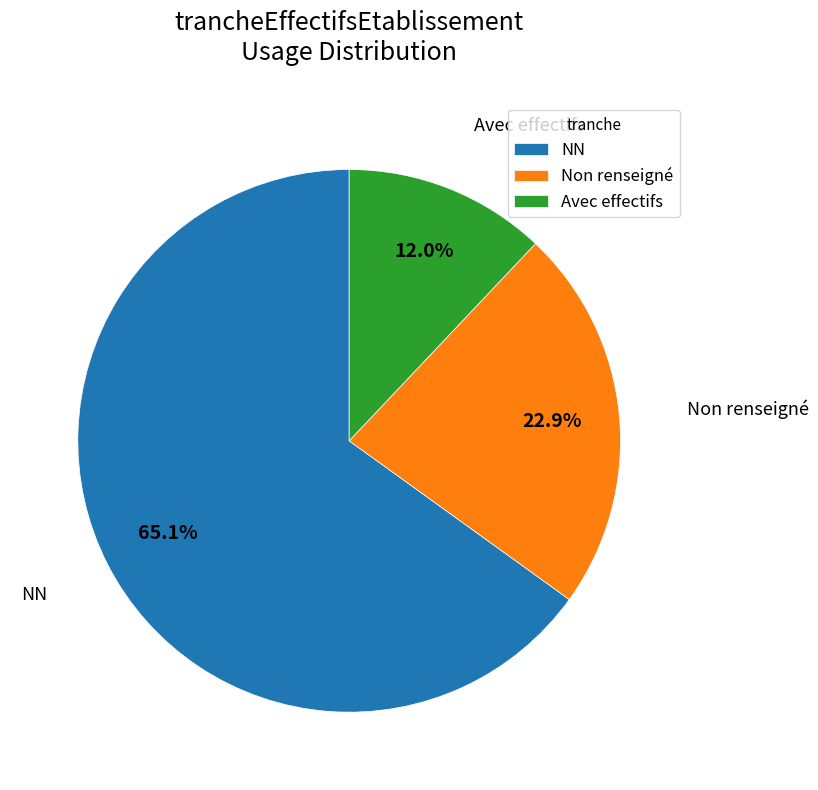

Between NN and Non renseigné, which is larger?

NN